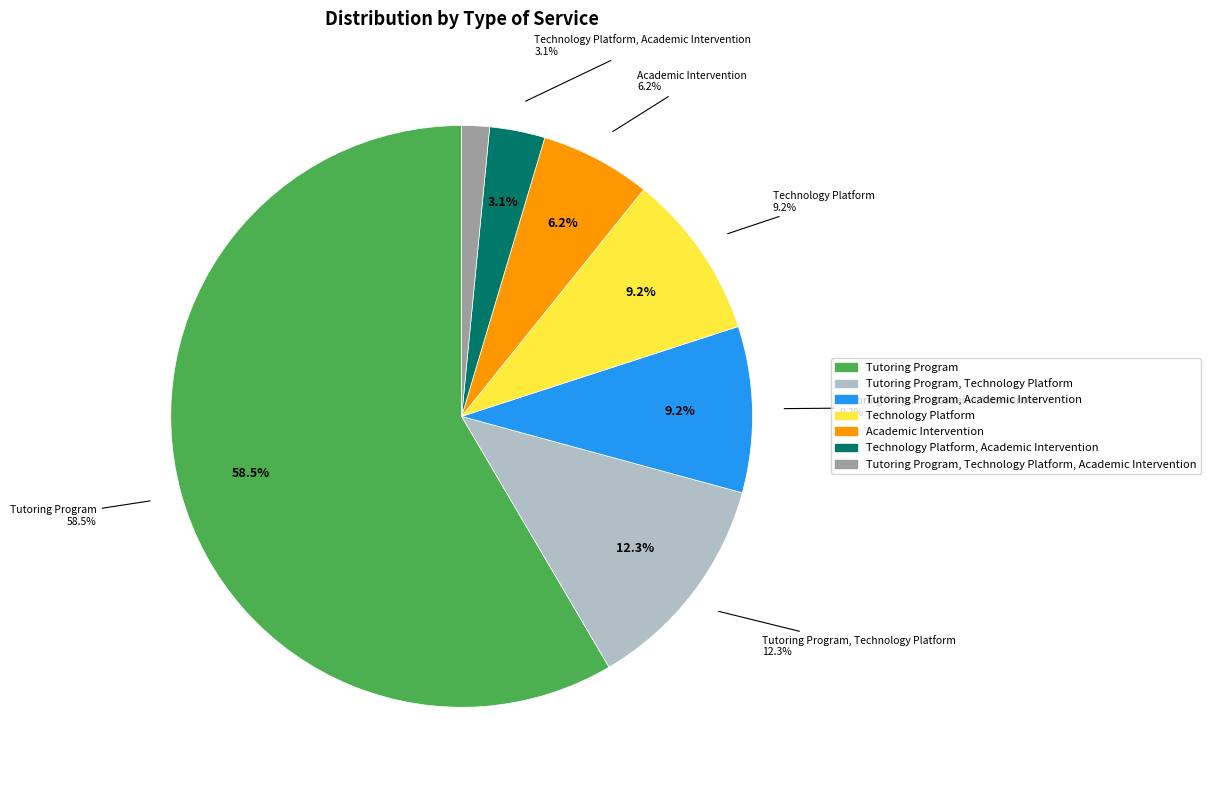

Is it true that Tutoring Program is 50% of the pie?

False